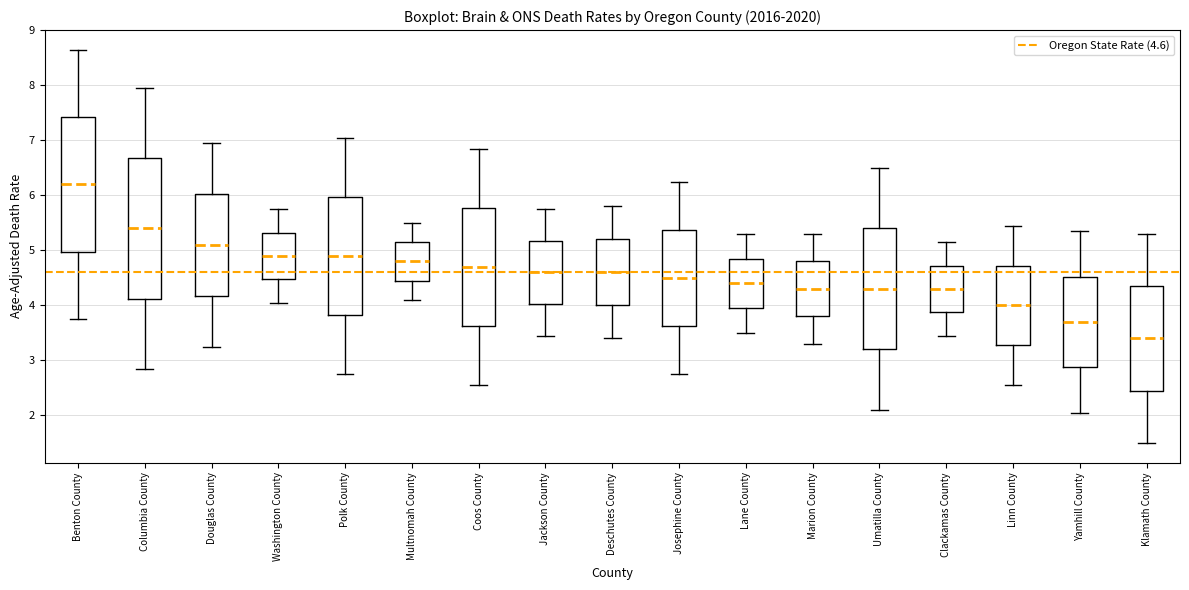

Reading left to right, read every box against the y-axis: the position of its median line, the range the box covers, and the ends of its whiskers. The values are not printed on the chart, so give them approximately, as read against the axis.

Benton County: median 6.2, box 5.0 to 7.4, whiskers 3.8 to 8.7
Columbia County: median 5.4, box 4.1 to 6.7, whiskers 2.9 to 8.0
Douglas County: median 5.1, box 4.2 to 6.0, whiskers 3.3 to 7.0
Washington County: median 4.9, box 4.5 to 5.3, whiskers 4.1 to 5.8
Polk County: median 4.9, box 3.8 to 6.0, whiskers 2.8 to 7.1
Multnomah County: median 4.8, box 4.5 to 5.2, whiskers 4.1 to 5.5
Coos County: median 4.7, box 3.6 to 5.8, whiskers 2.6 to 6.9
Jackson County: median 4.6, box 4.0 to 5.2, whiskers 3.5 to 5.8
Deschutes County: median 4.6, box 4.0 to 5.2, whiskers 3.4 to 5.8
Josephine County: median 4.5, box 3.6 to 5.4, whiskers 2.8 to 6.3
Lane County: median 4.4, box 4.0 to 4.9, whiskers 3.5 to 5.3
Marion County: median 4.3, box 3.8 to 4.8, whiskers 3.3 to 5.3
Umatilla County: median 4.3, box 3.2 to 5.4, whiskers 2.1 to 6.5
Clackamas County: median 4.3, box 3.9 to 4.7, whiskers 3.5 to 5.2
Linn County: median 4.0, box 3.3 to 4.7, whiskers 2.6 to 5.5
Yamhill County: median 3.7, box 2.9 to 4.5, whiskers 2.1 to 5.4
Klamath County: median 3.4, box 2.5 to 4.4, whiskers 1.5 to 5.3